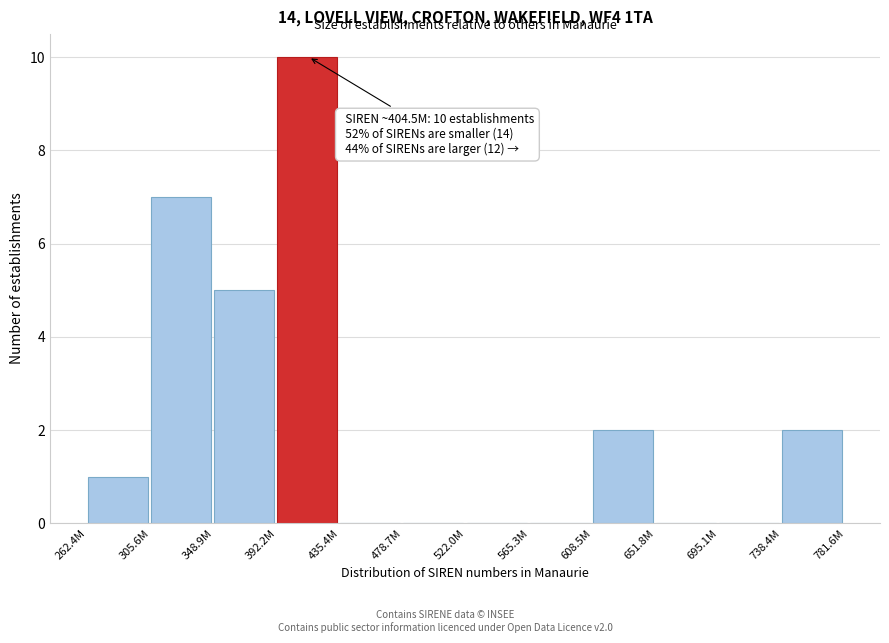

Reading right to left, extract all data points from this chart.

738.4M=2	695.1M=0	651.8M=0	608.5M=2	565.3M=0	522.0M=0	478.7M=0	435.4M=0	392.2M=10	348.9M=5	305.6M=7	262.4M=1